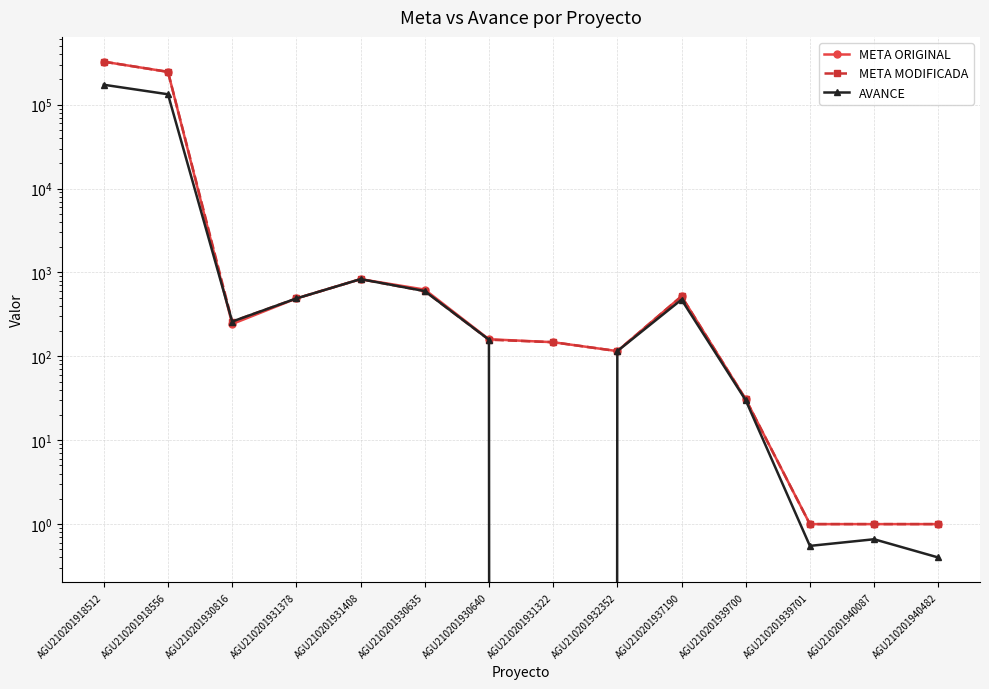

What is the total value across all series at AGU210201939701?

2.5